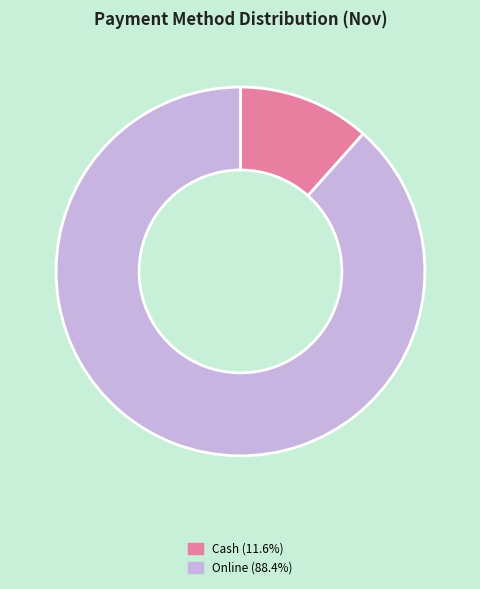

Is there a majority slice in this chart?

Yes